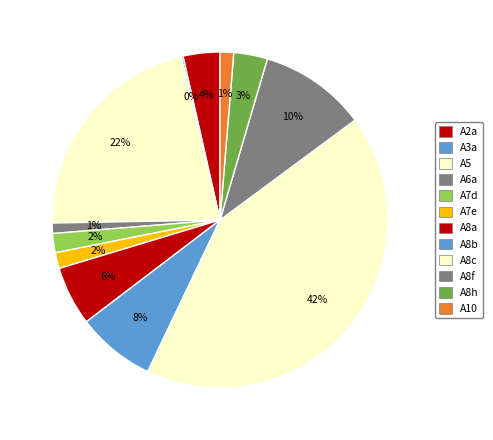

Combined, do A7d and A8c account for over 50%?

No